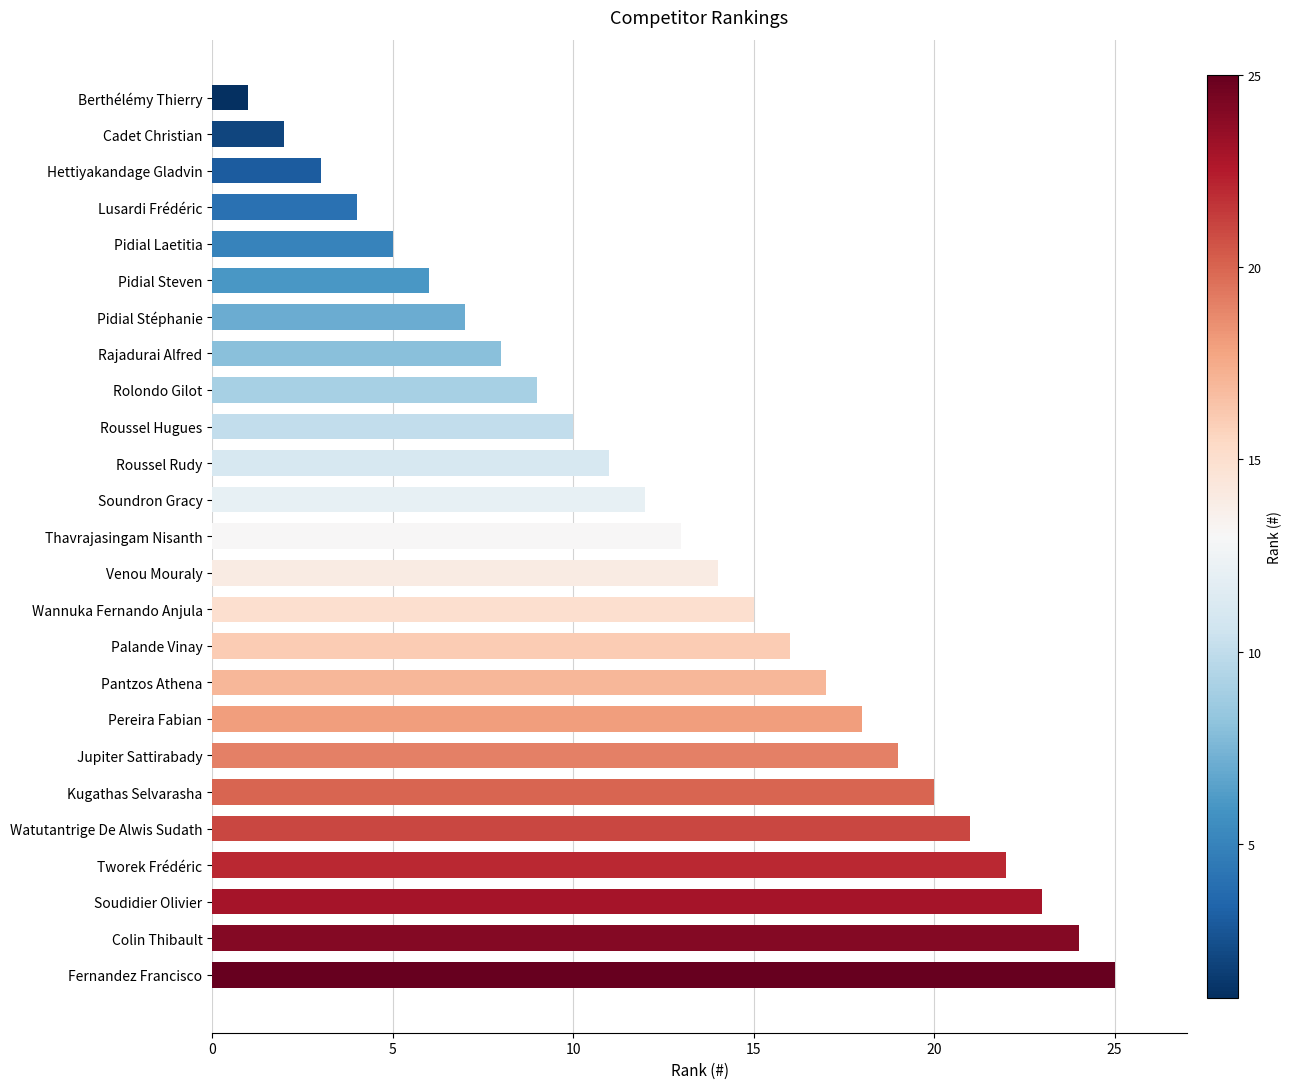

At which category does the chart reach its minimum across all series?

Berthélémy Thierry